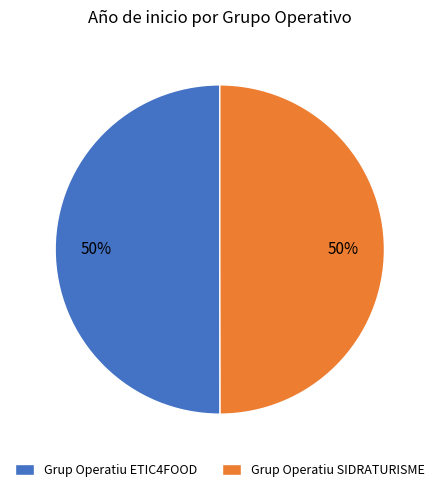

To the nearest percent, what is the average slice percentage?

50%